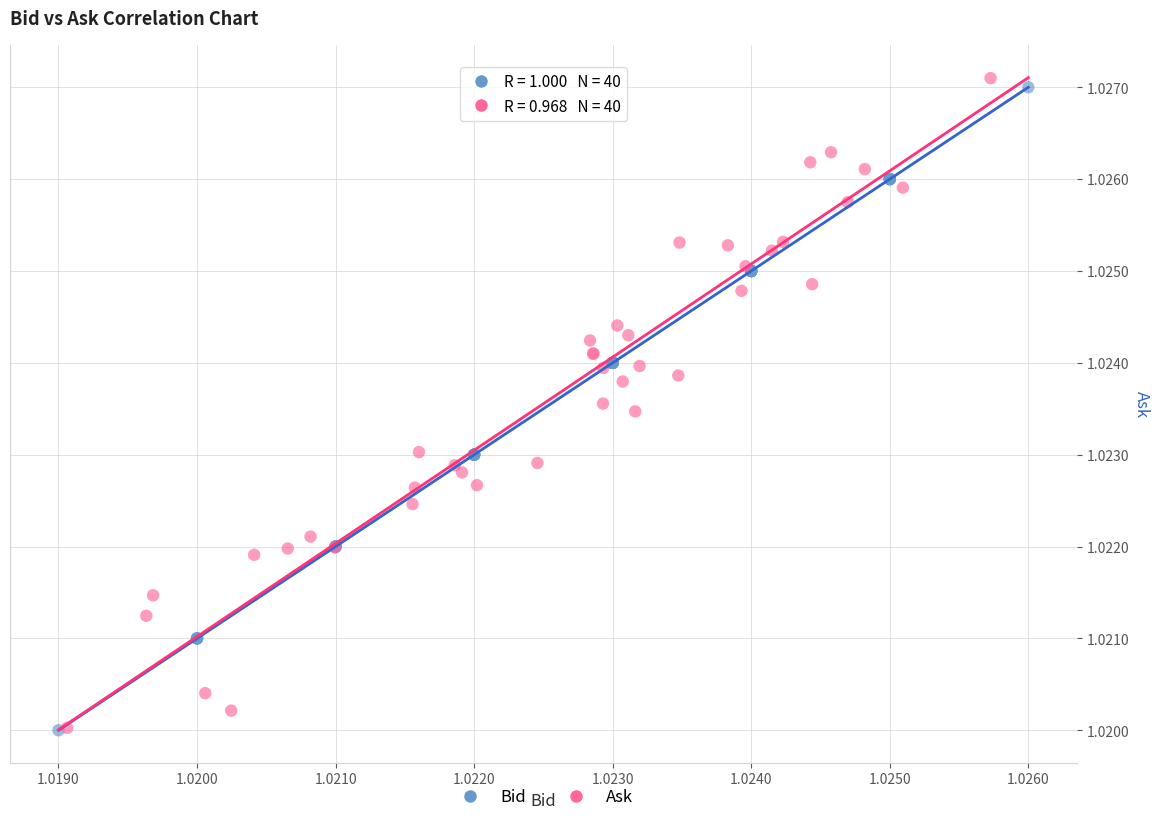

Which series contains the highest Y value?

Ask